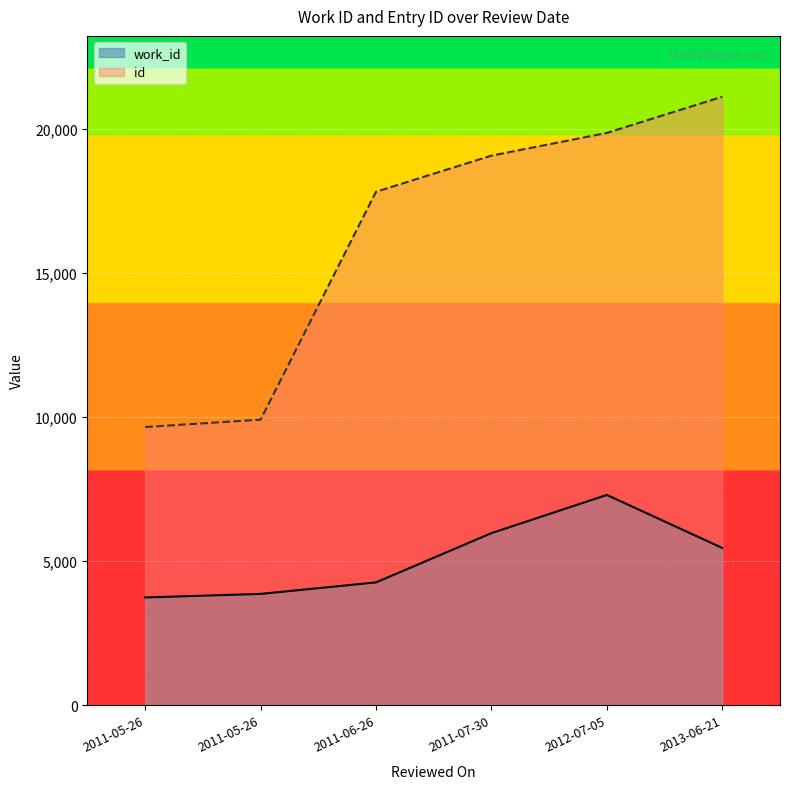

At which category does the chart reach its minimum across all series?

2011-05-26